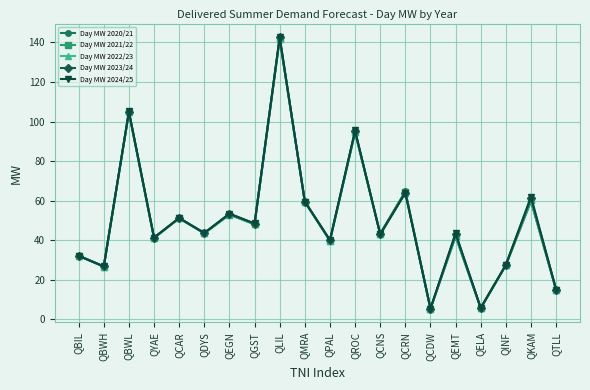

How many interior local valleys does the Day MW 2024/25 series have?

8